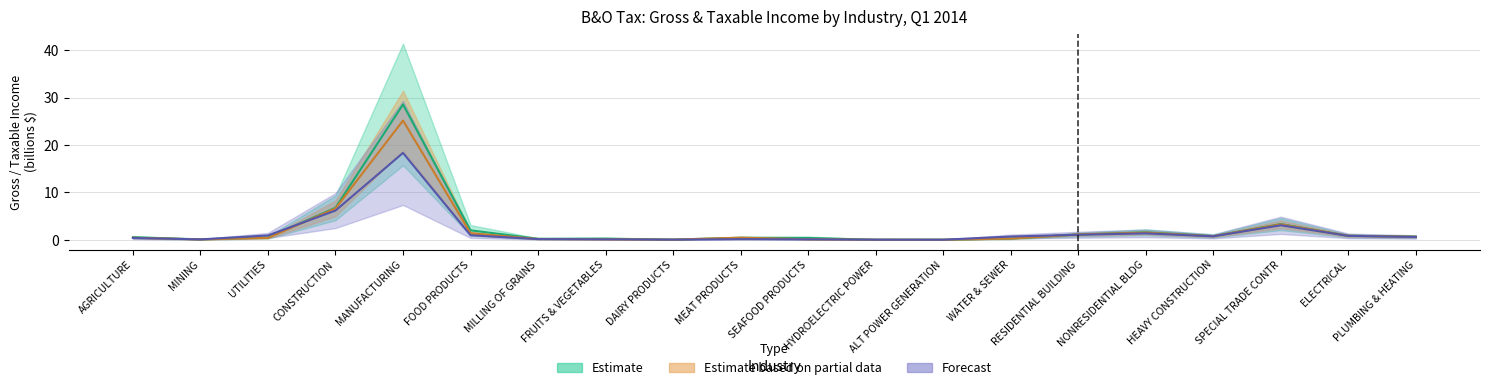

At how many categories does at least one series exceed 18?

1